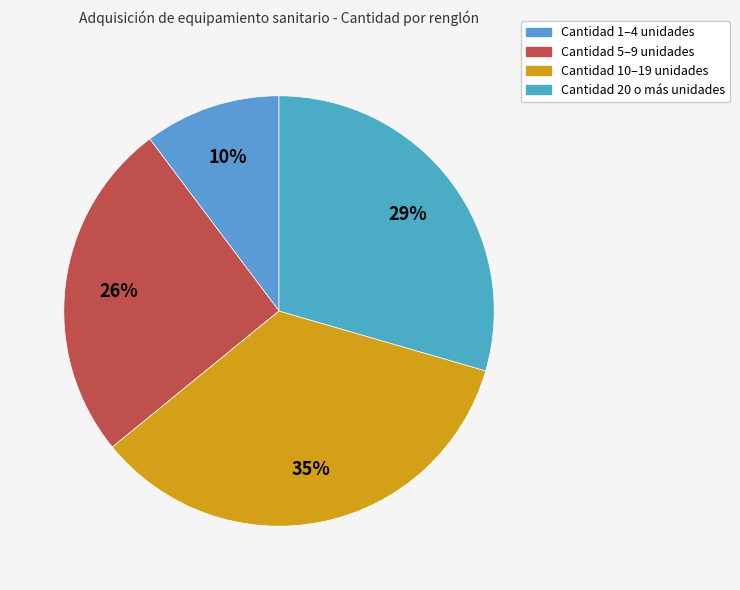

How many slices are in this pie chart?

4